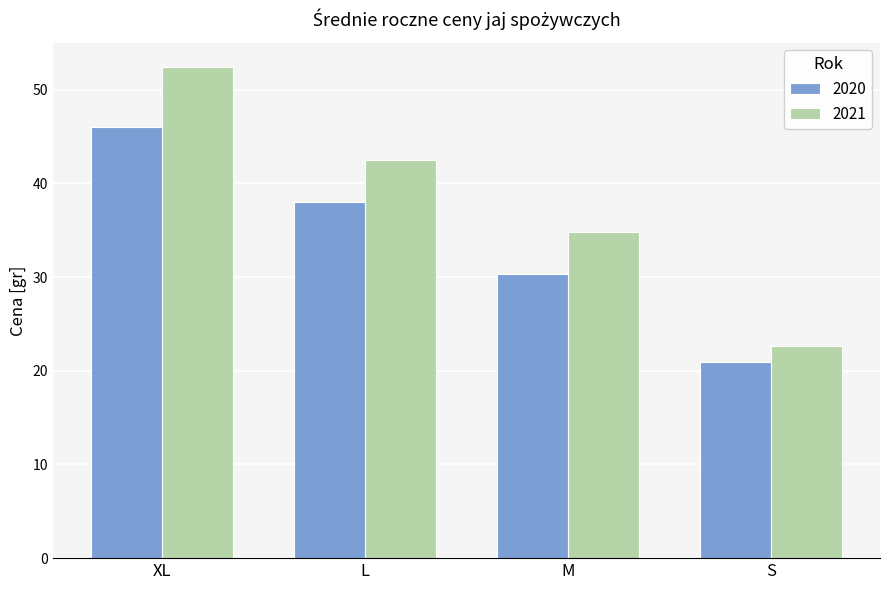

Which series has the largest total across all categories?

2021